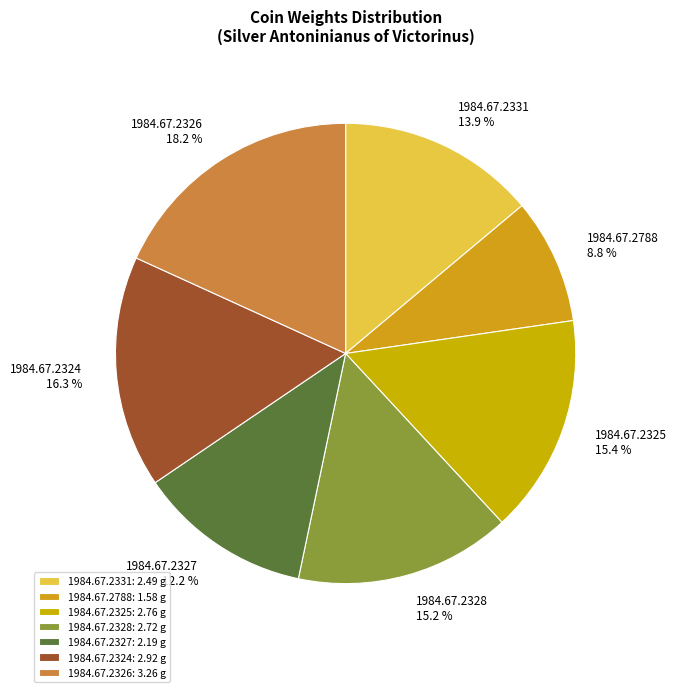

Approximately how many times larger is the value at 1984.67.2326 compared to 1984.67.2331?

1.3